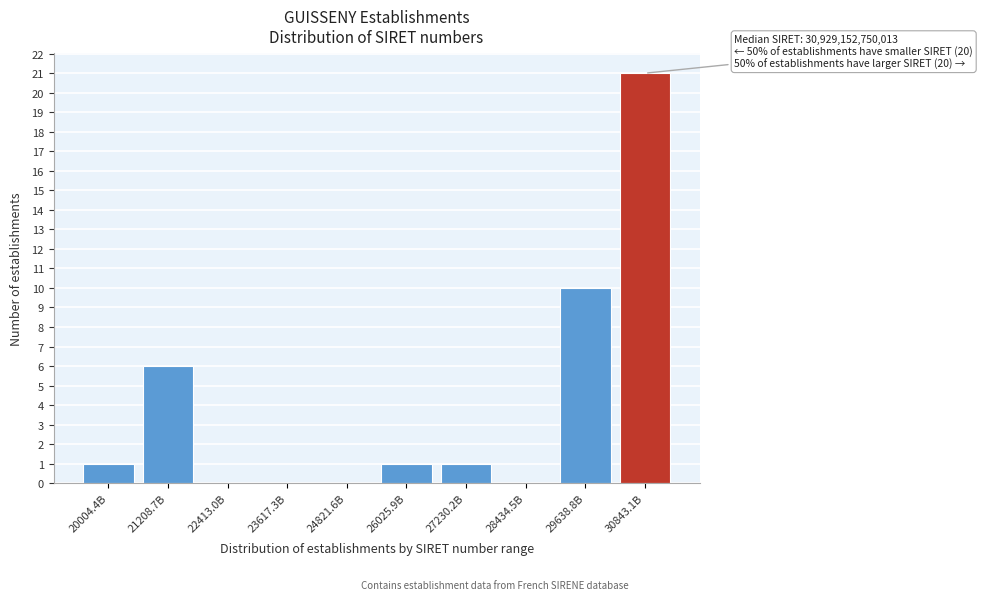

Reading left to right, extract all data points from this chart.

20004.4B=1	21208.7B=6	22413.0B=0	23617.3B=0	24821.6B=0	26025.9B=1	27230.2B=1	28434.5B=0	29638.8B=10	30843.1B=21